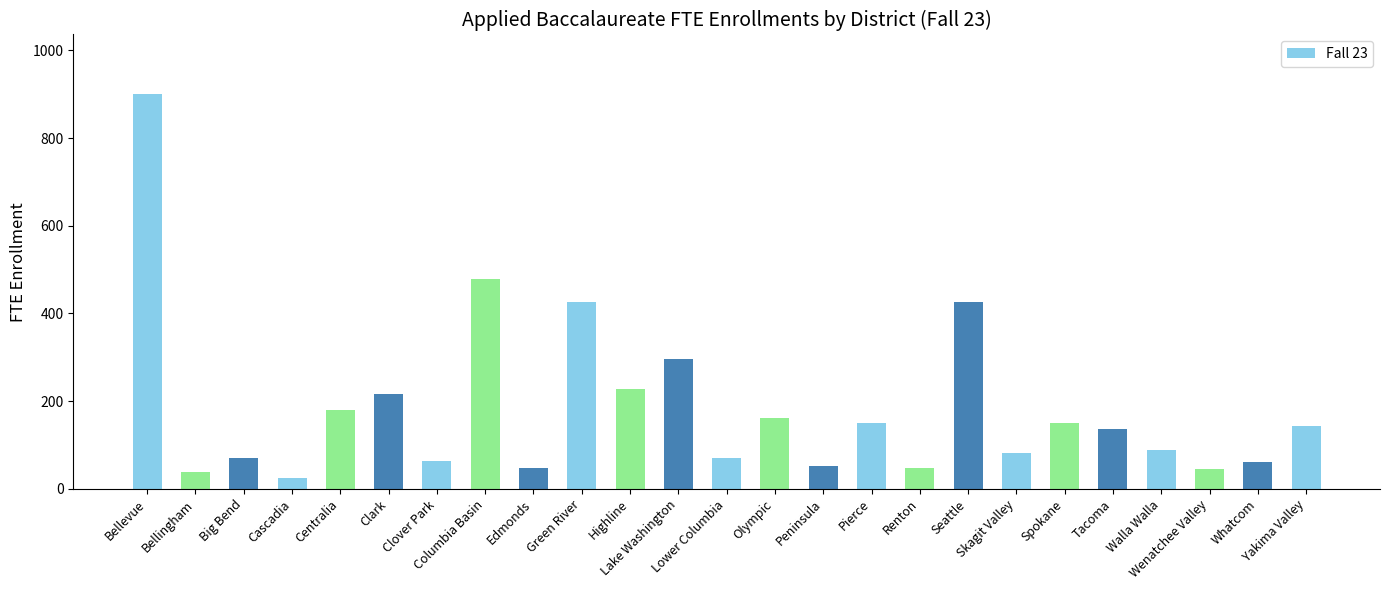

True or false: the data shows 232.8 at Olympic.

False